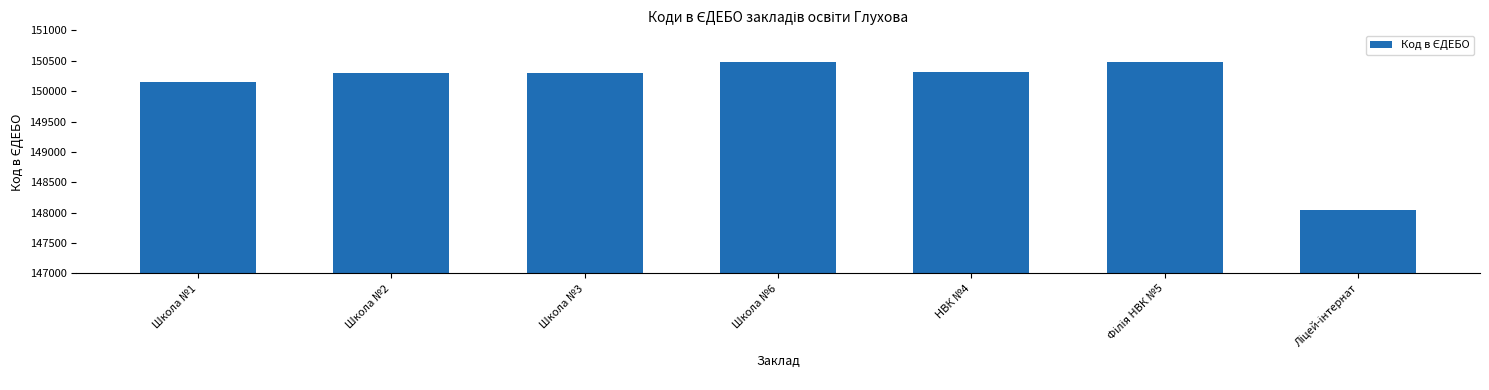

What is the label of the 4th bar from the left?

Школа №6